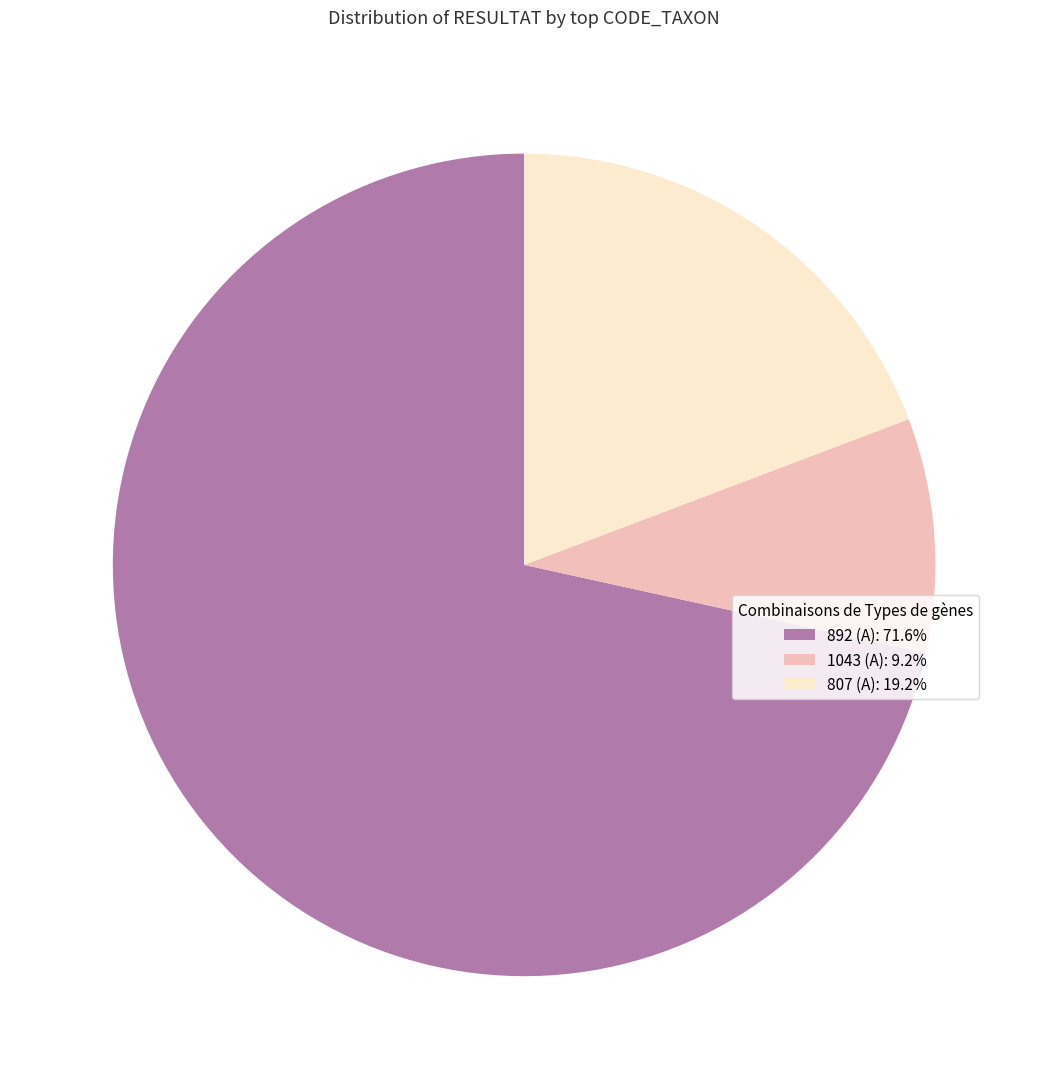

How many slices are in this pie chart?

3